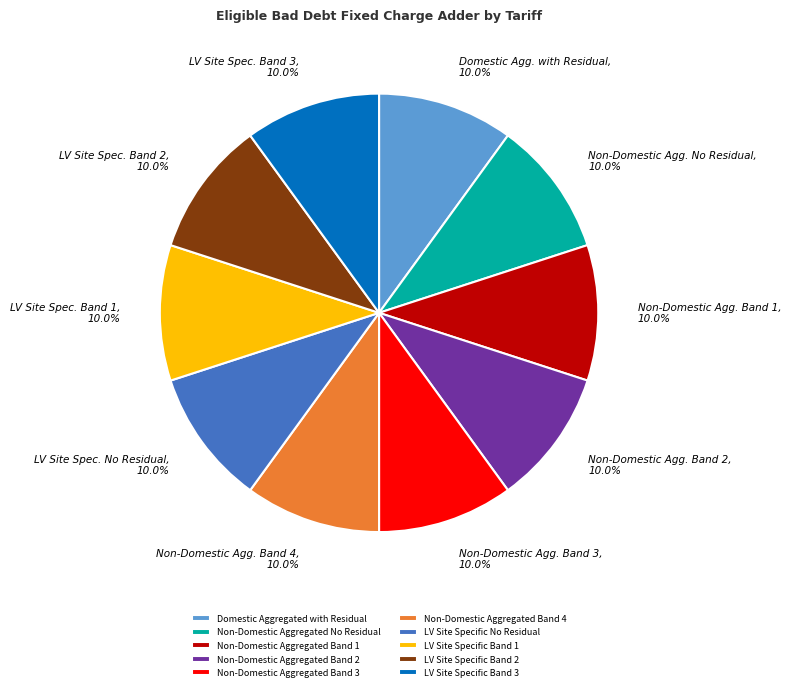

Approximately how many times larger is the value at Non-Domestic Aggregated Band 1 compared to LV Site Specific Band 1?

1.0